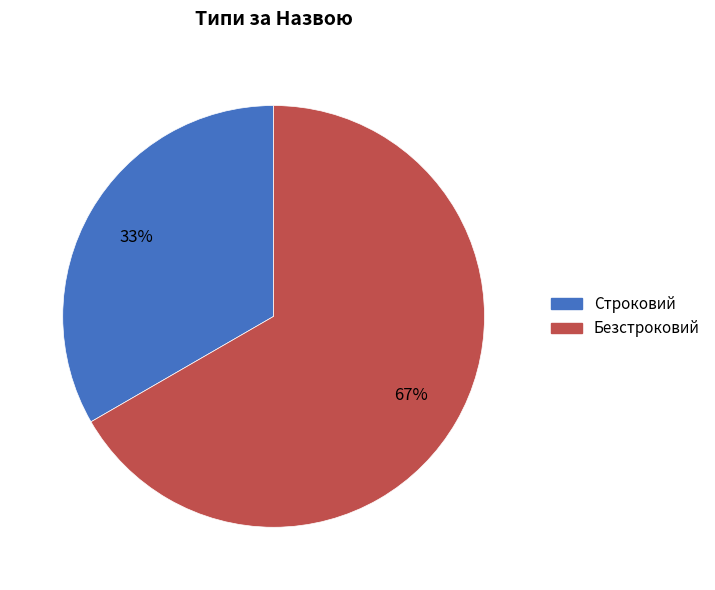

Is the sum of Безстроковий and Строковий greater than half?

Yes